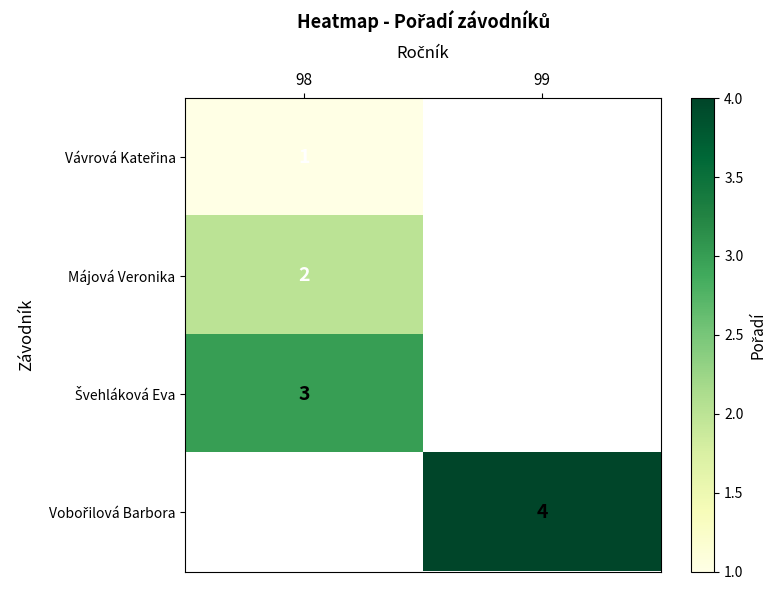

True or false: Májová Veronika has a value of 1 at 98.

False